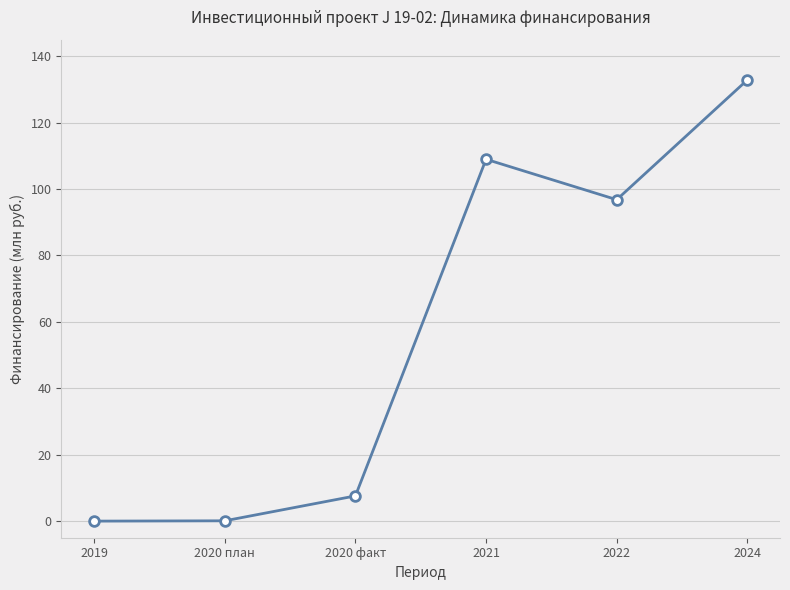

Is this an area chart (filled region under the line)?

No